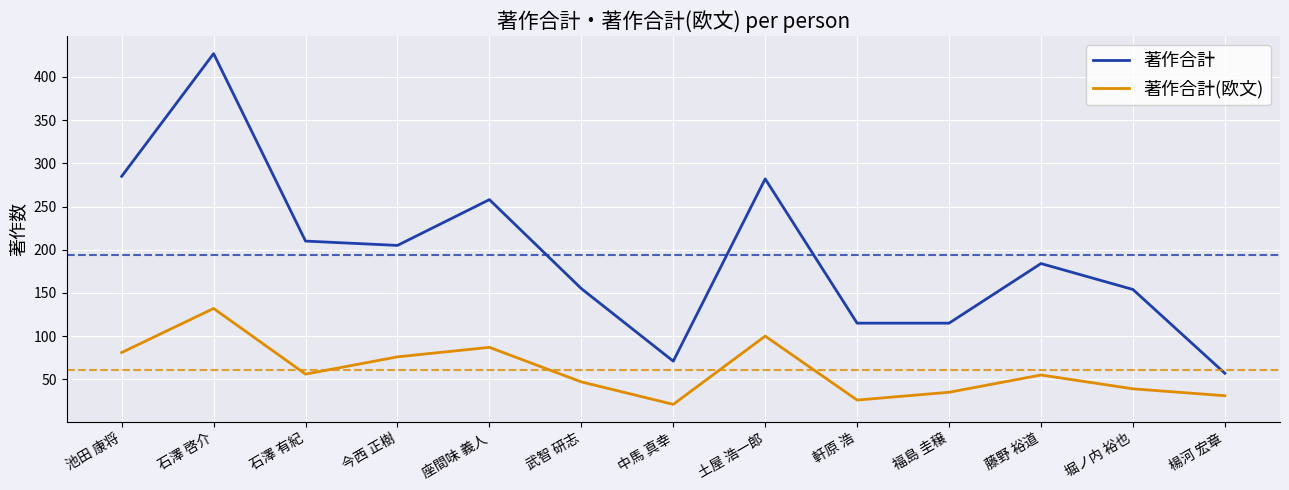

At which category does 著作合計 reach its first local peak?

石澤 啓介